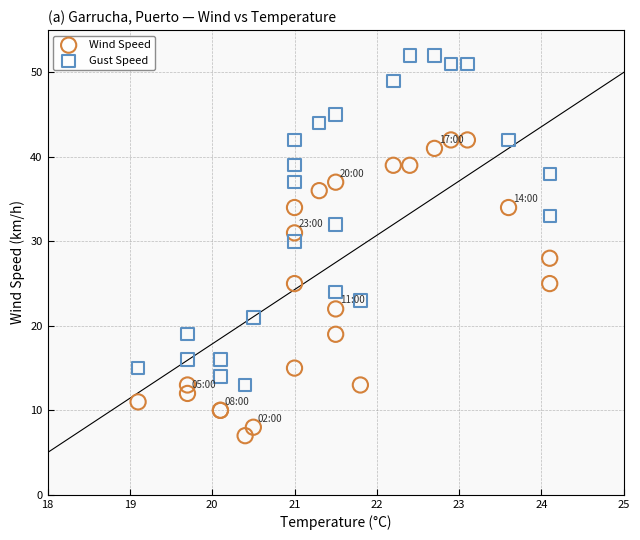

What are all the series names shown in the legend?

Wind Speed, Gust Speed